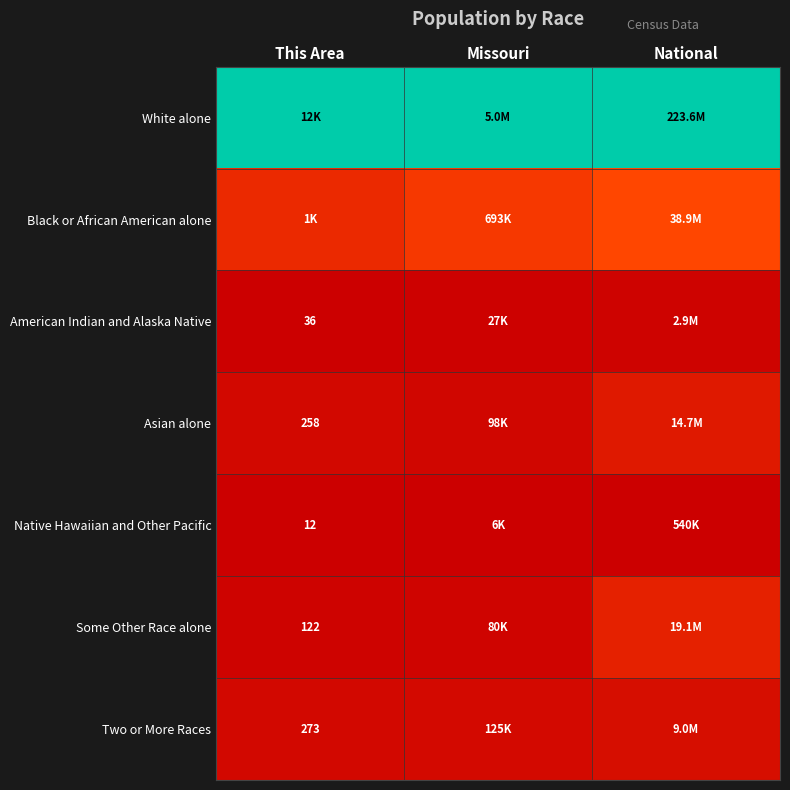

List the labels in order of Native Hawaiian and Other Pacific value, smallest first.

This Area, Missouri, National